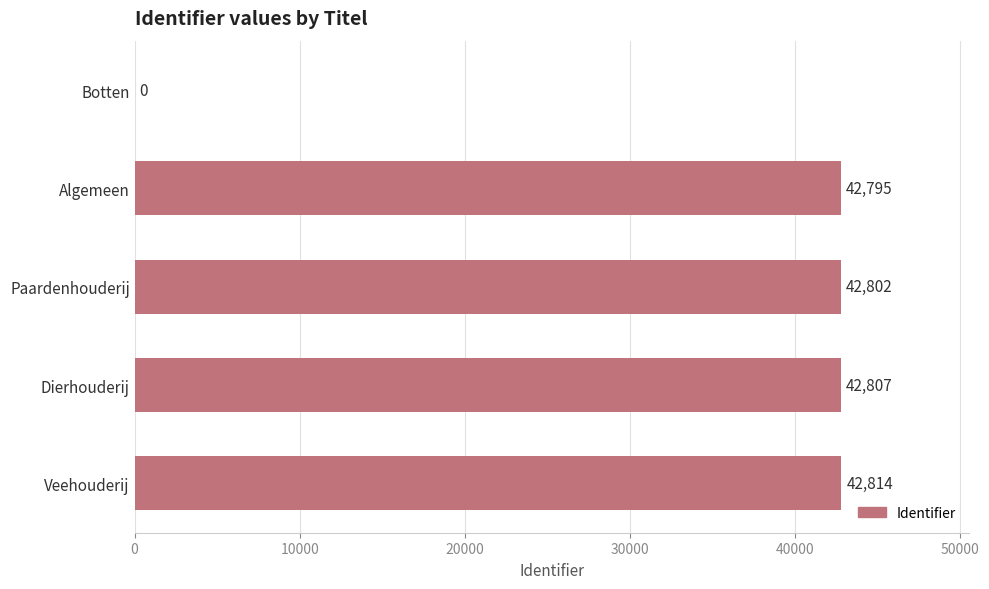

Are the bars horizontal?

Yes